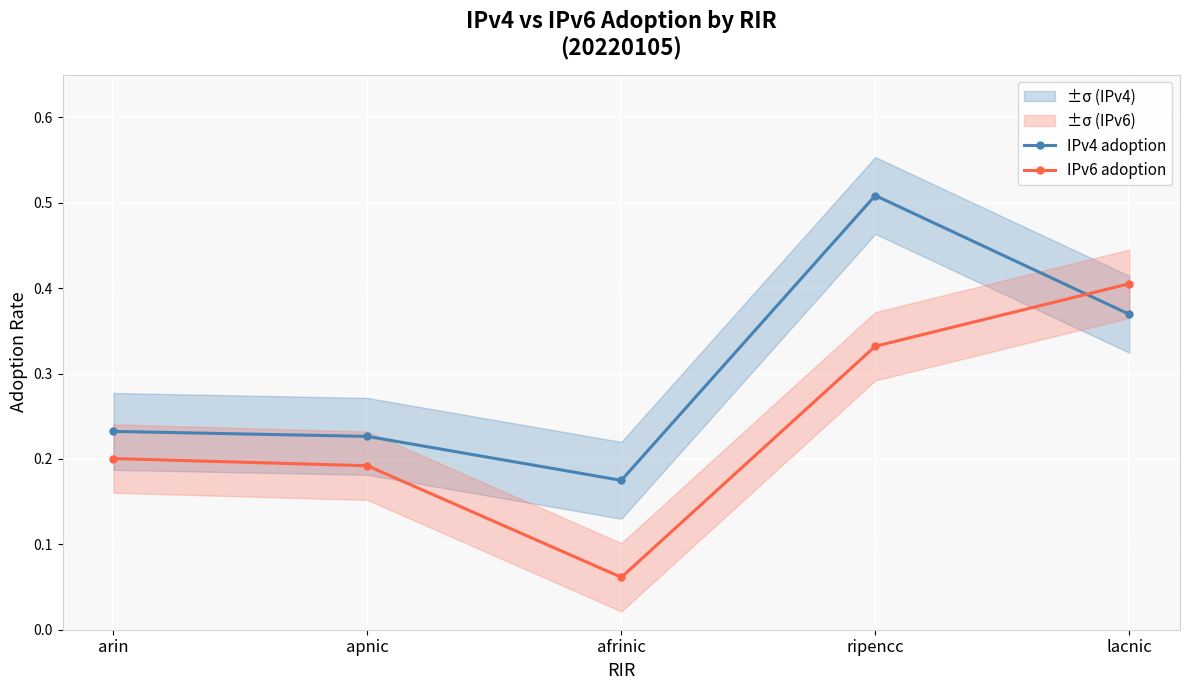

What is the difference between the IPv6 adoption values at afrinic and ripencc?

0.3